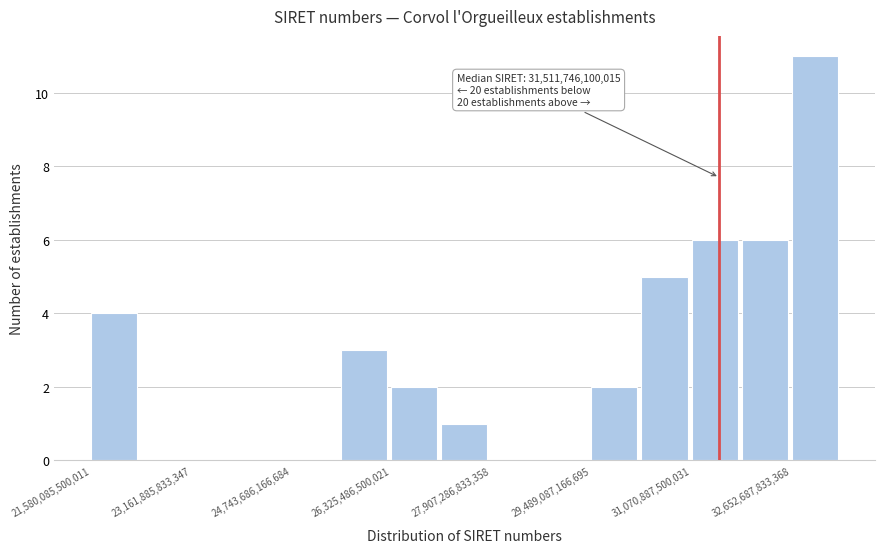

Read against the x-axis, roughly where is the centre of the tallest bar?

33000000000000